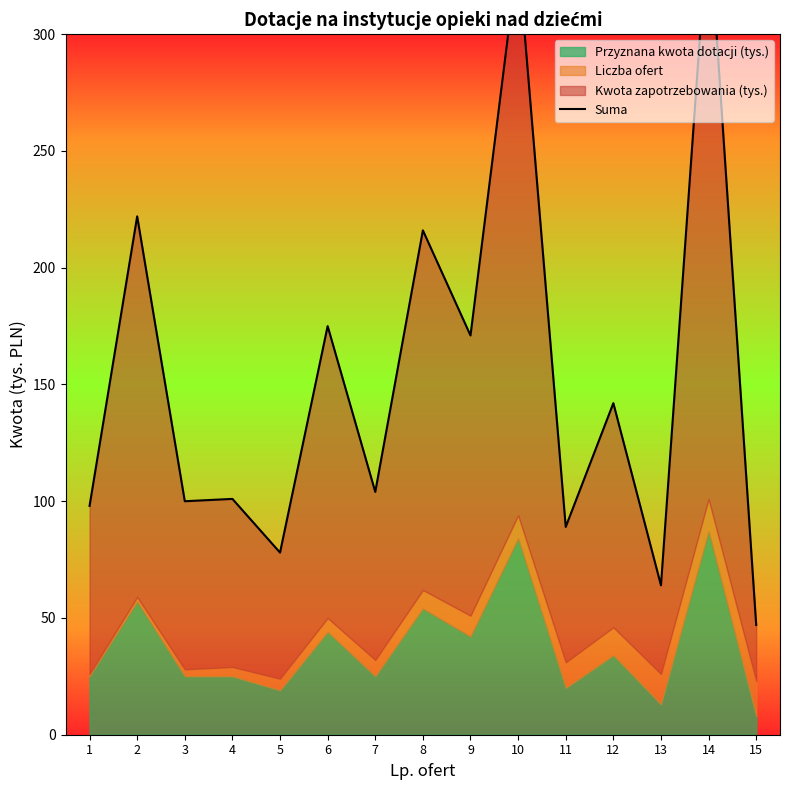

Where does the data first go above 104?

2